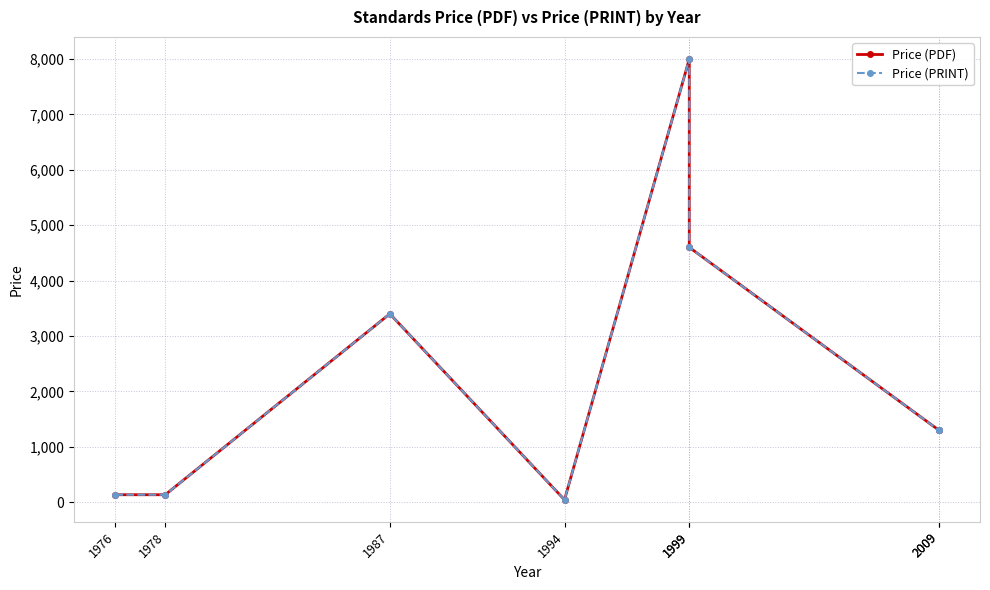

Rank the series at 1987 from highest to lowest value.

Price (PDF), Price (PRINT)